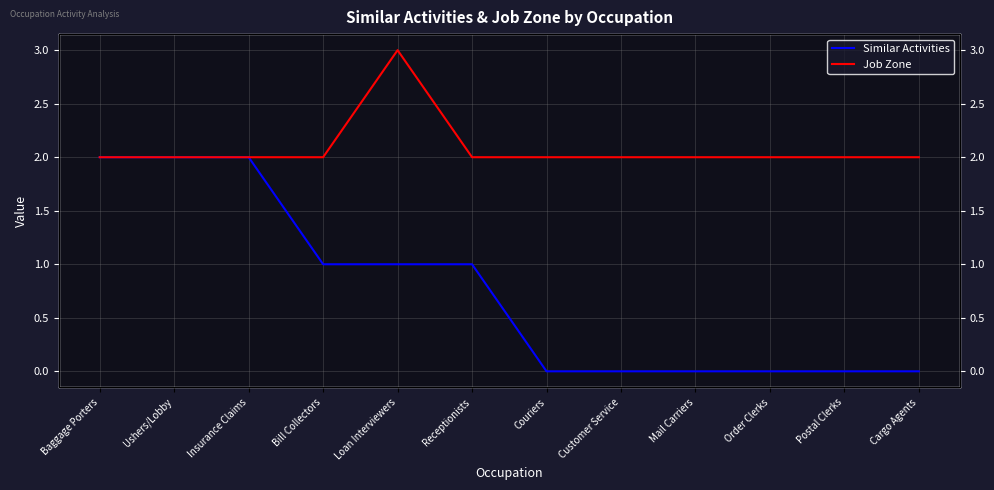

True or false: Job Zone and Similar Activities intersect in this chart.

False